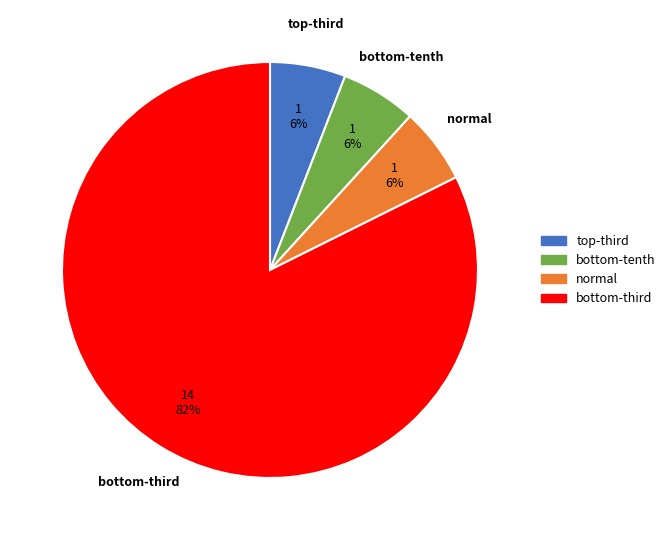

Is there a majority slice in this chart?

Yes